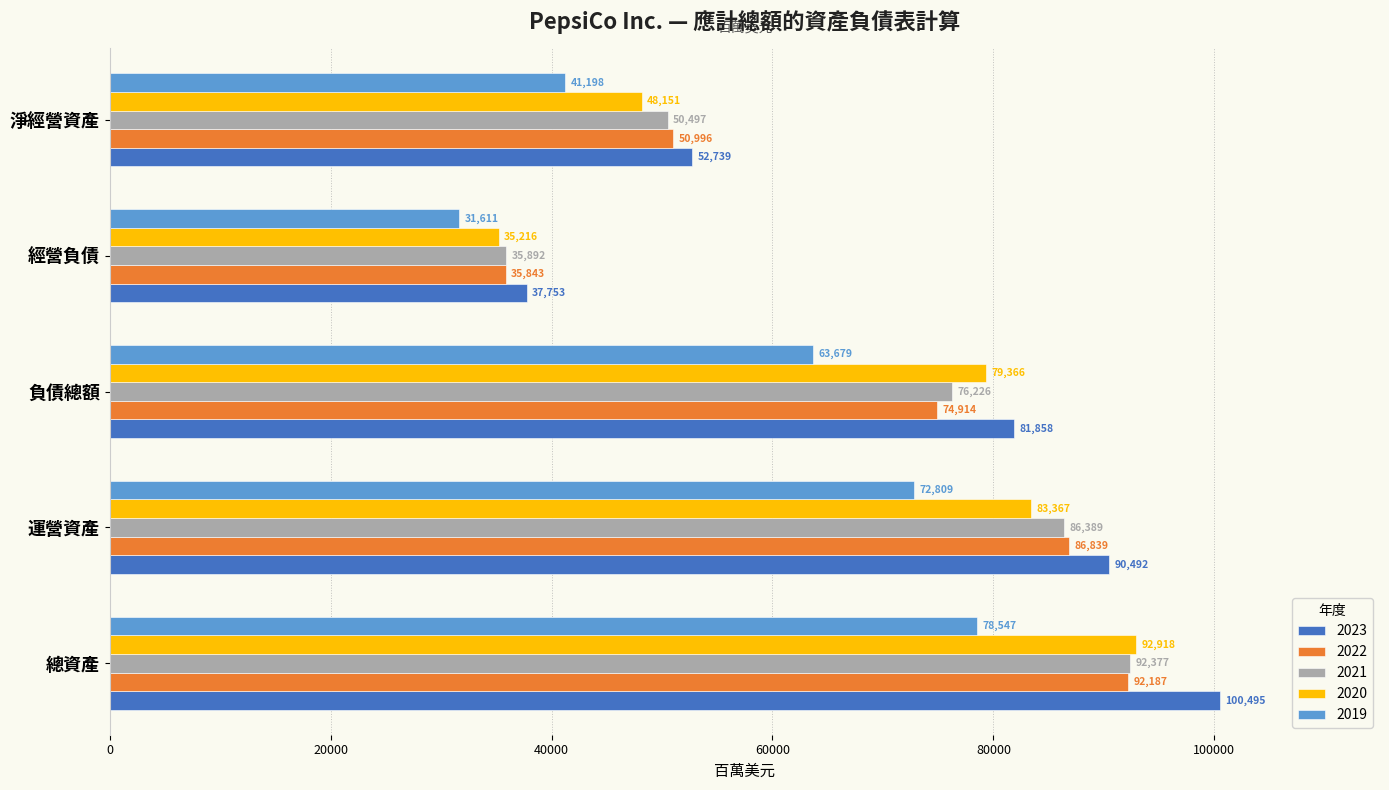

Between 總資產 and 經營負債, which series saw the biggest shift?

2023